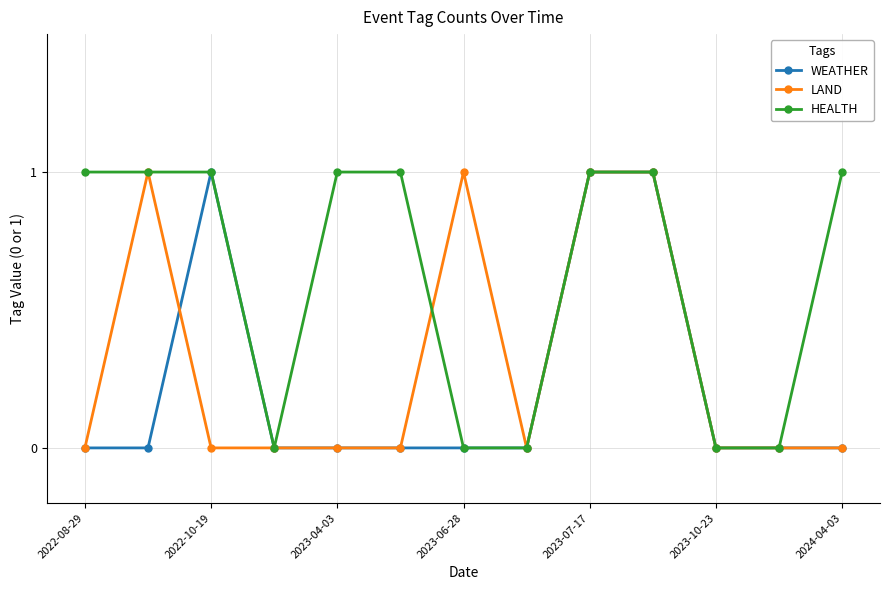

What is the value of the HEALTH point at the 10th from the left?

1